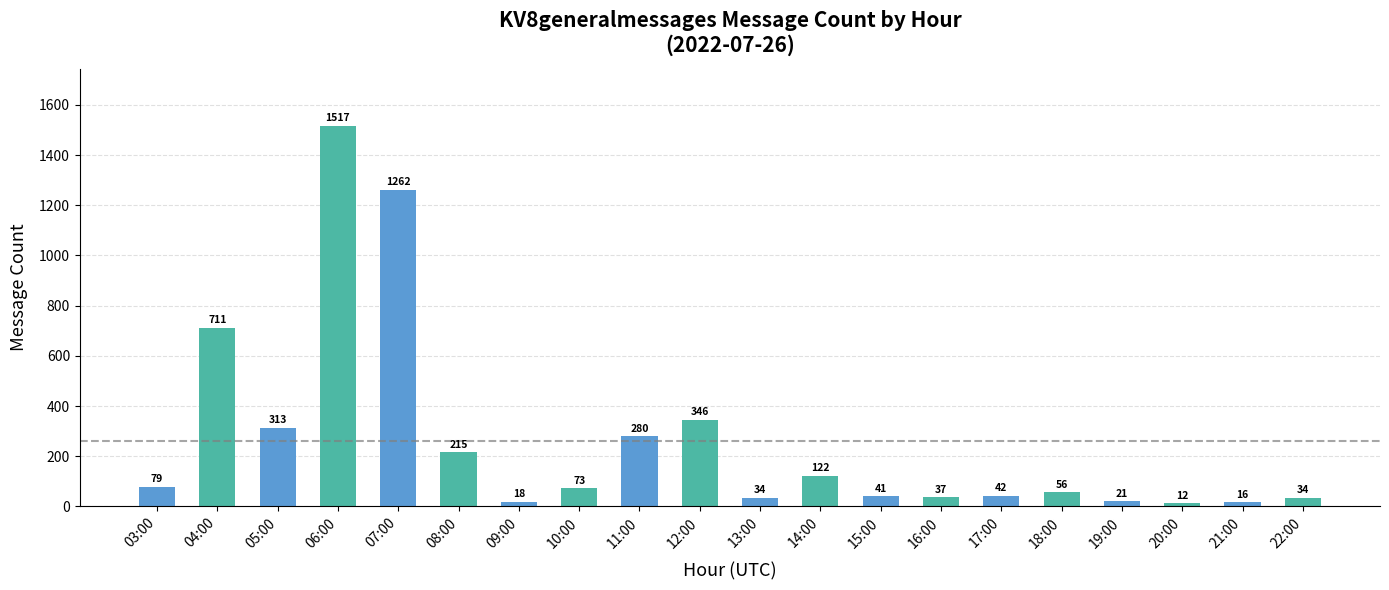

What is the label of the 1st bar from the right?

22:00